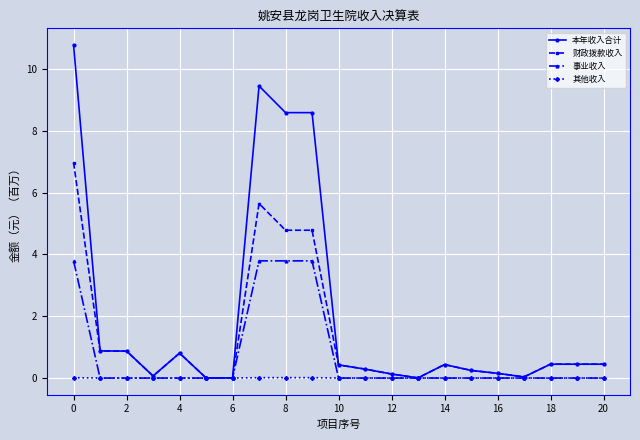

Which series has the largest total across all categories?

本年收入合计